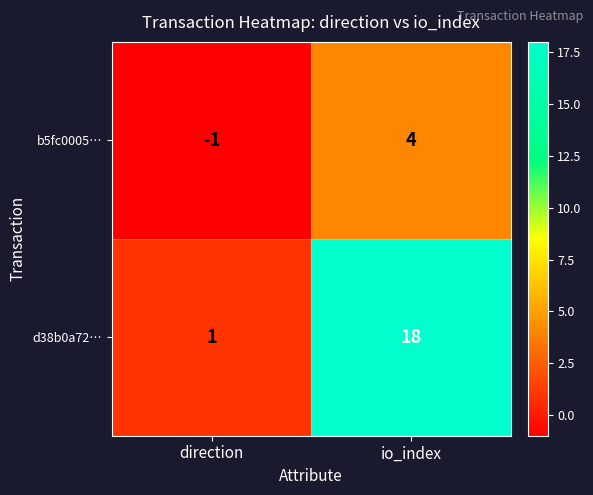

The d38b0a72… series shows 0 at direction. True or false?

False